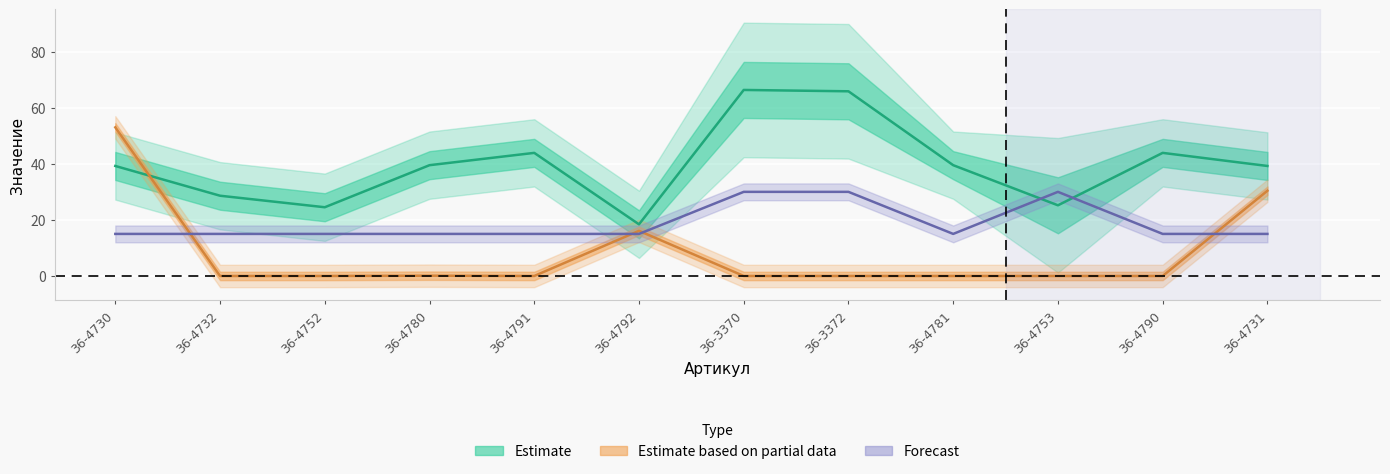

Where do Наличие and В упак first cross each other?

36-4730 and 36-4732